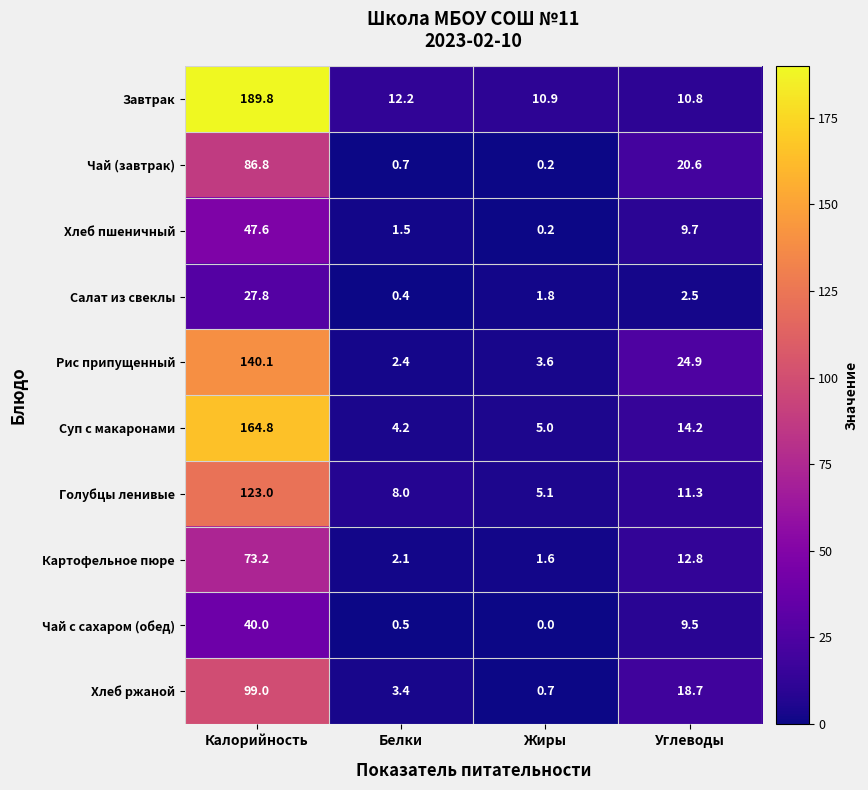

What is the difference between the maximum and minimum values in the Голубцы ленивые series?

117.9